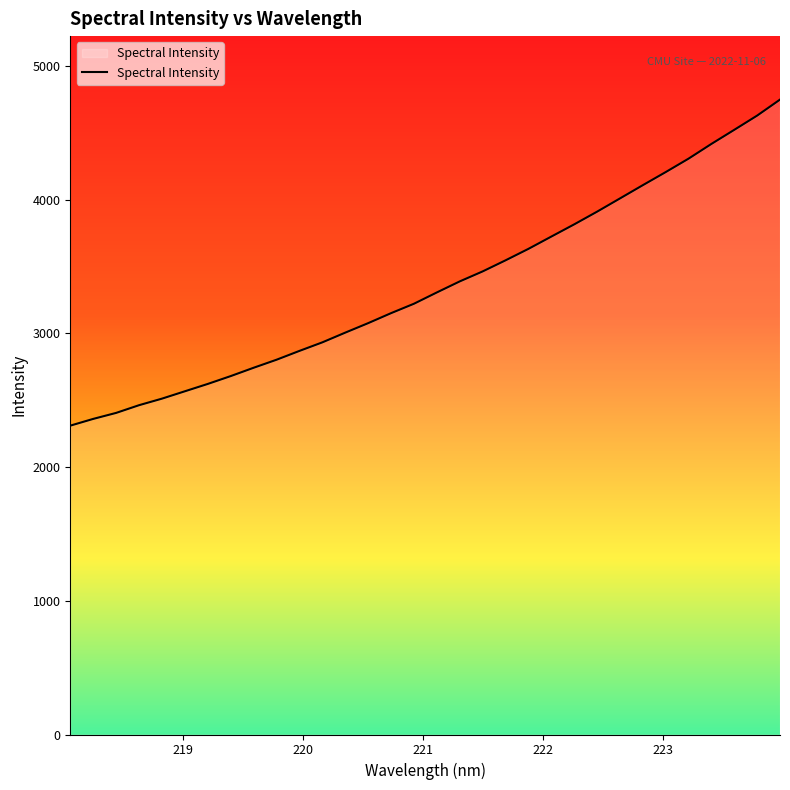

What is the smallest value displayed?

2309.8